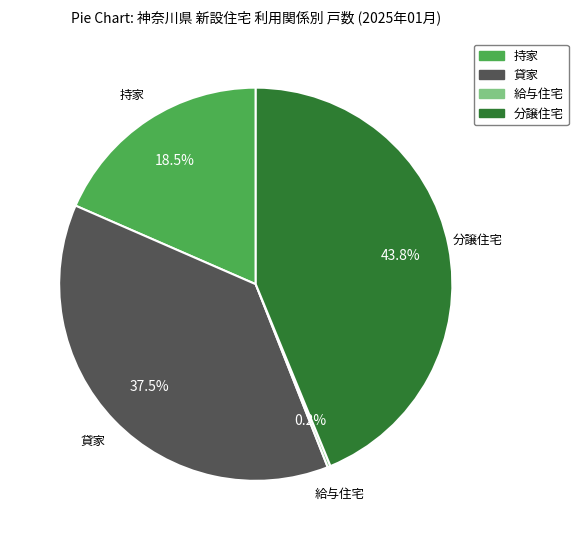

What is the total percentage of 分譲住宅 and 持家?

62.3%